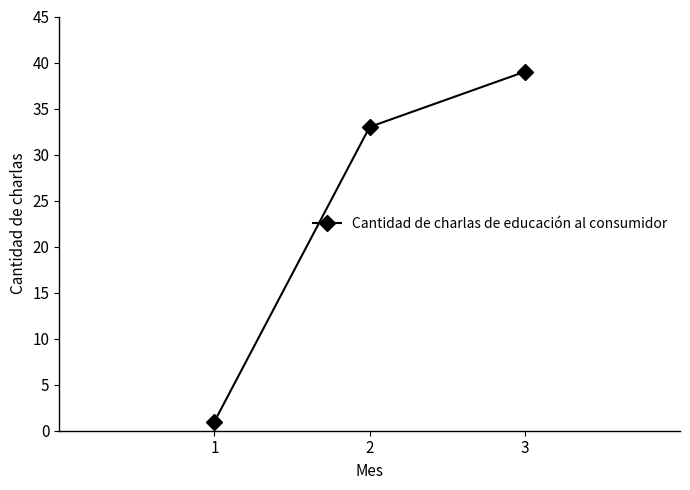

The value at 1 is 1. True or false?

True